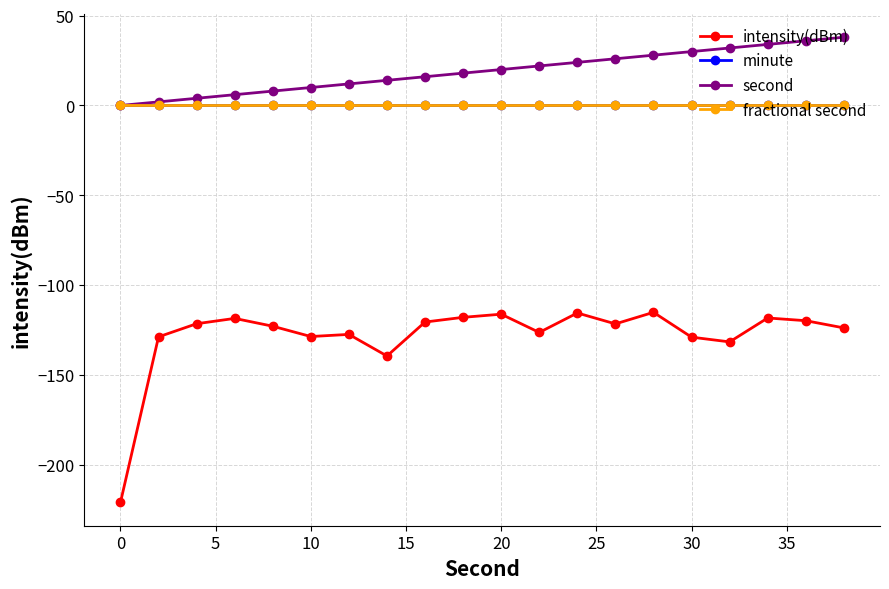

True or false: minute and intensity(dBm) cross at least once.

False